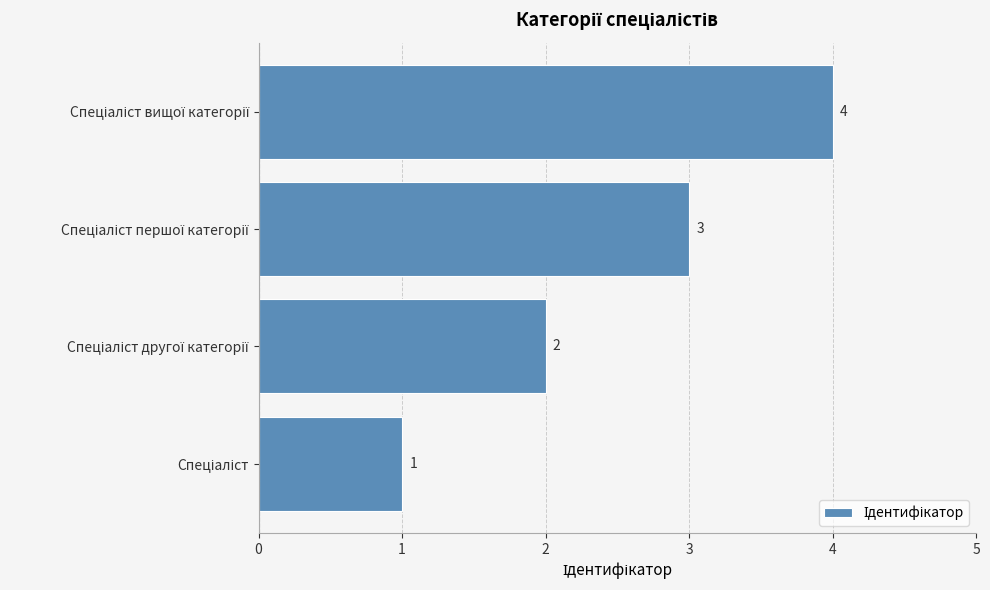

What is the difference between the maximum and minimum values?

3